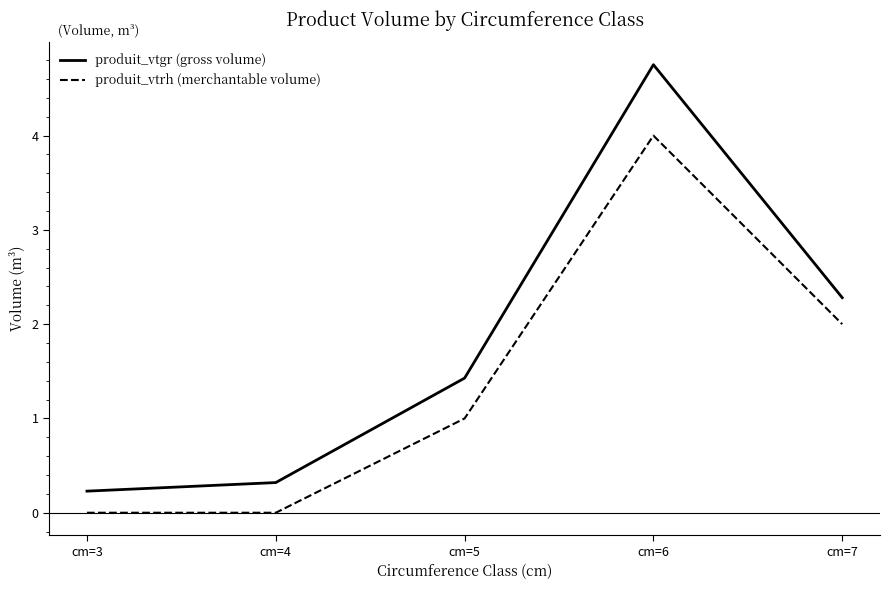

Is the value of produit_vtrh (merchantable volume) at cm=5 greater than the value of produit_vtgr (gross volume) at cm=3?

Yes